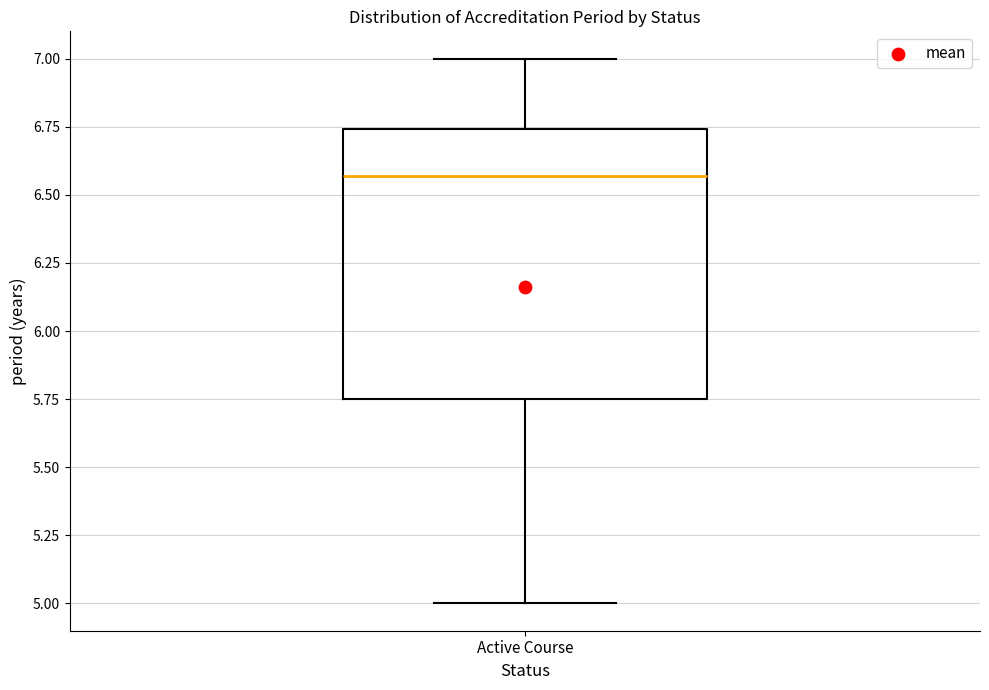

Where does the lower whisker of the box for Active Course end on the y-axis? The values are not printed on the chart, so give them approximately, as read against the axis.

5.00